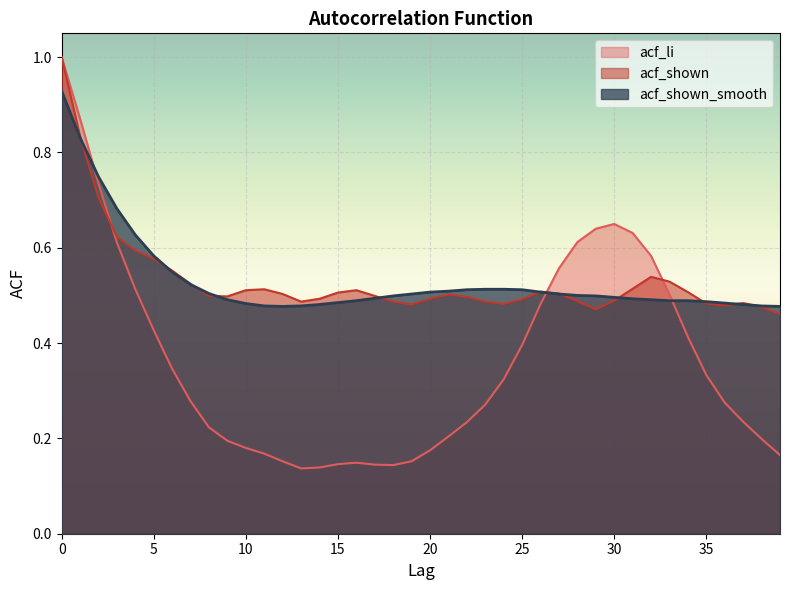

What is the minimum value shown in the chart?

0.1